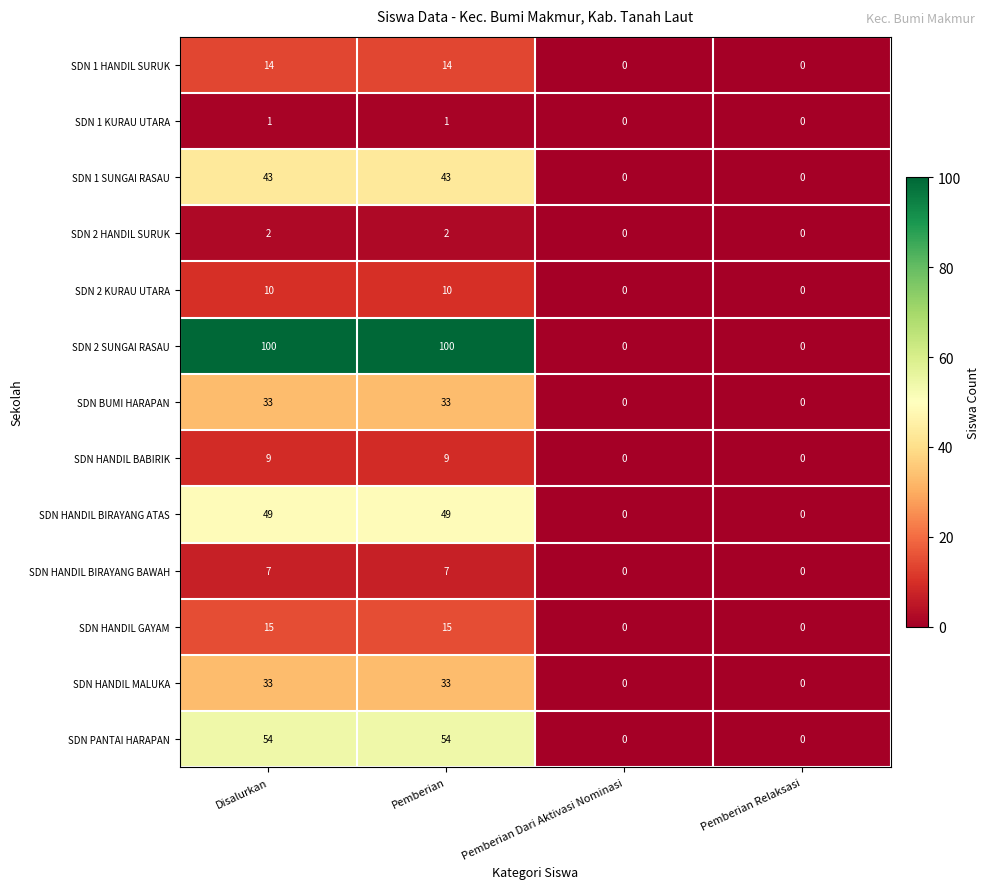

What is the approximate value of SDN HANDIL MALUKA at Pemberian?

33